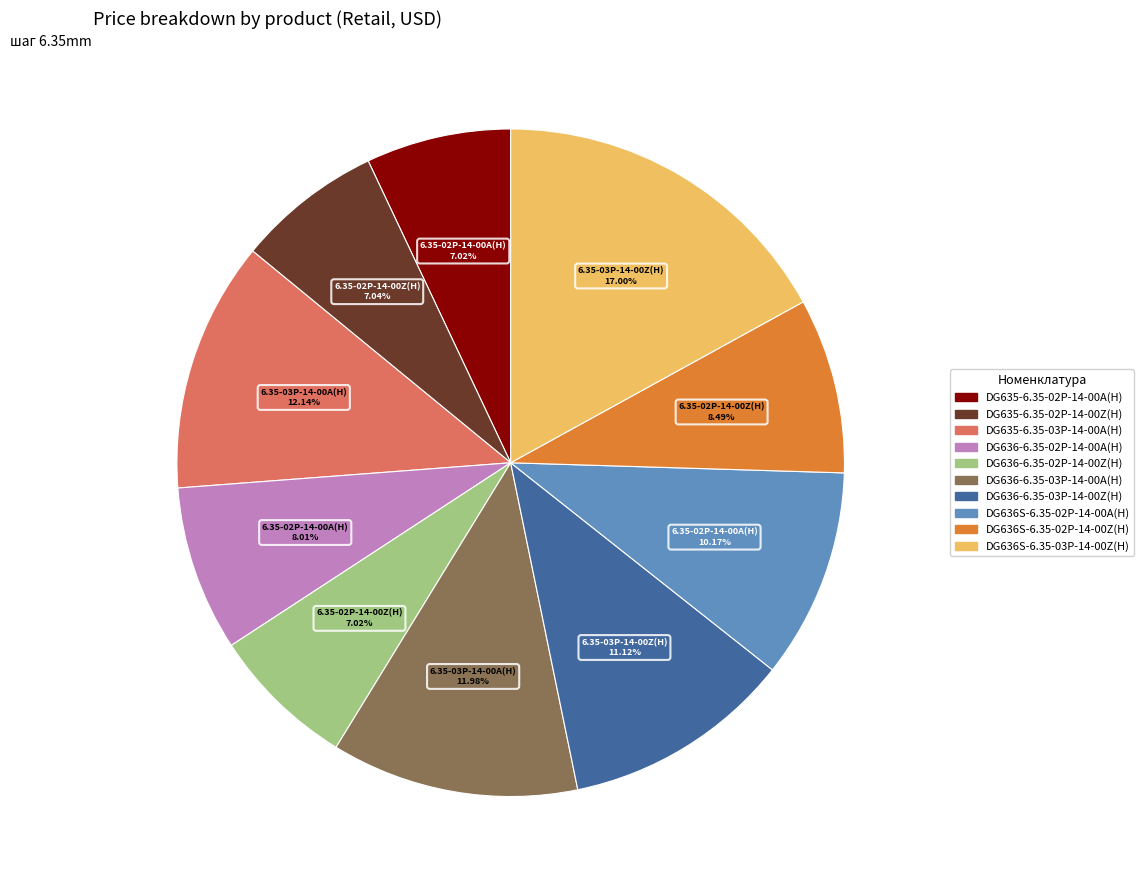

Does any single category account for the majority?

No